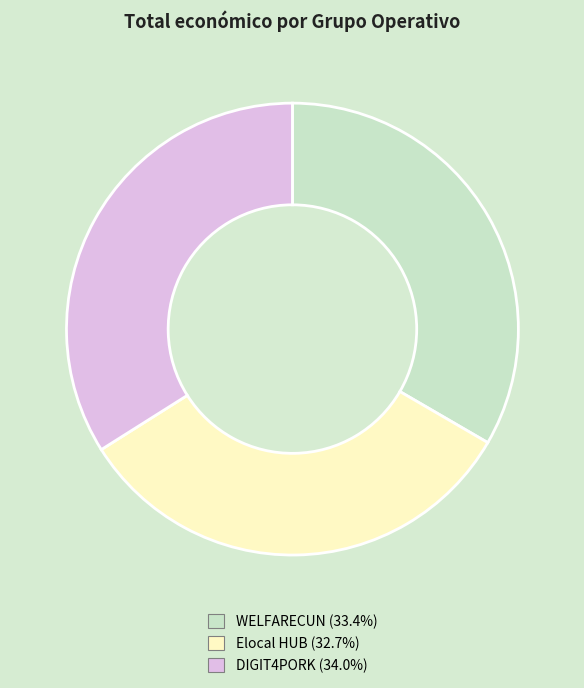

Between WELFARECUN and Elocal HUB, which is larger?

WELFARECUN